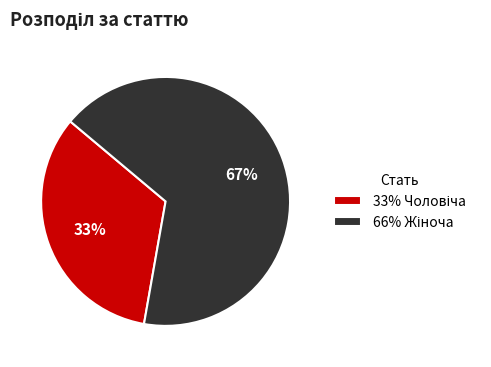

Is there a majority slice in this chart?

Yes